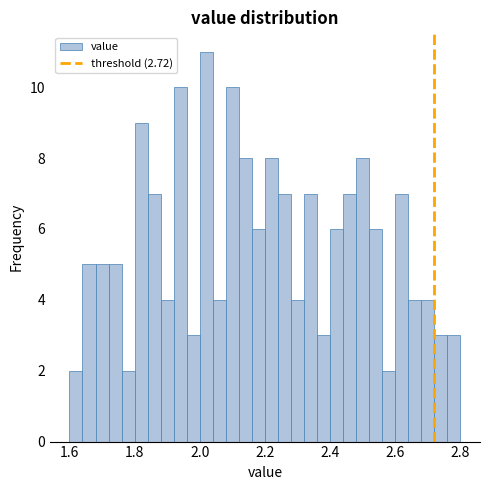

Around what value on the x-axis is the tallest bar? Give the approximate position of its centre, as read against the axis.

2.02